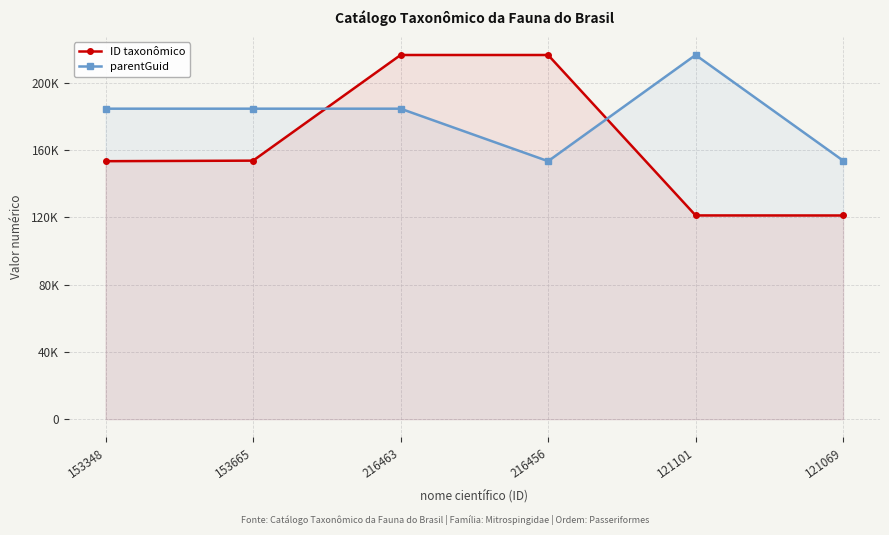

Which series has the widest spread of values?

ID taxonômico